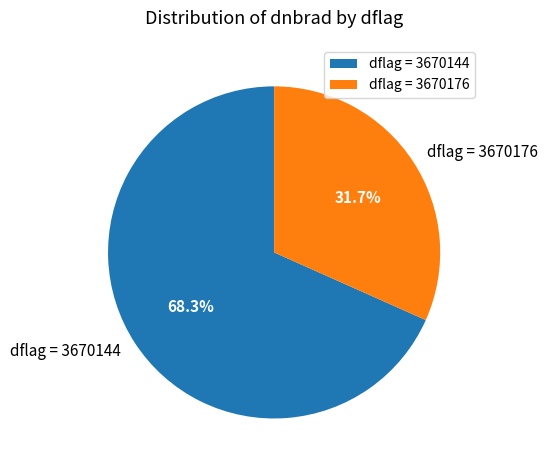

Approximately how many times larger is the value at dflag = 3670144 compared to dflag = 3670176?

2.2